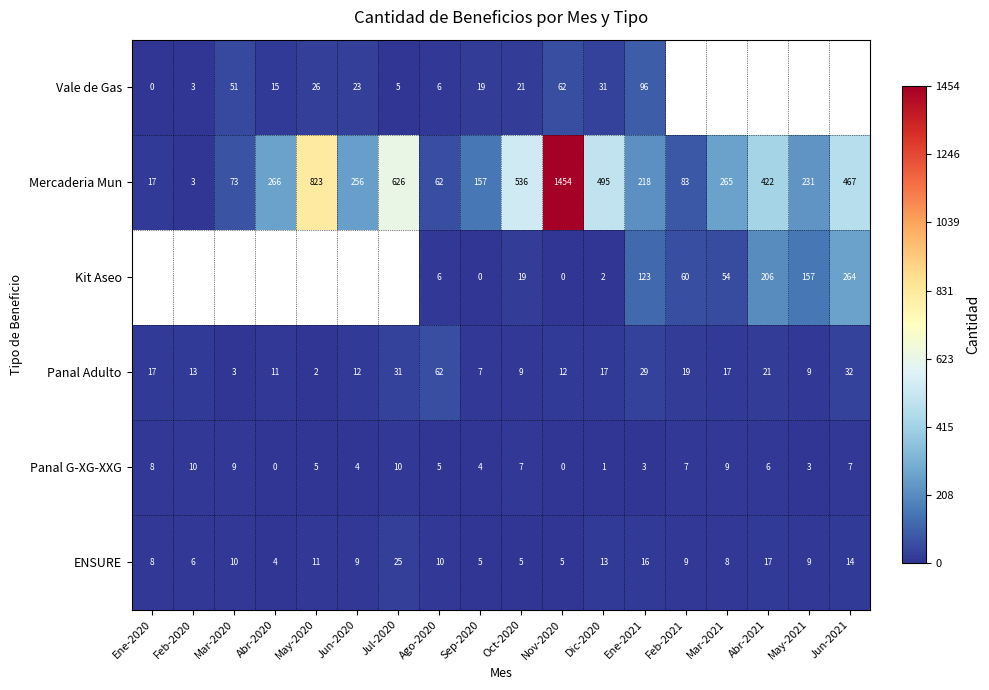

True or false: Panal G-XG-XXG has a value of 6 at Nov-2020.

False